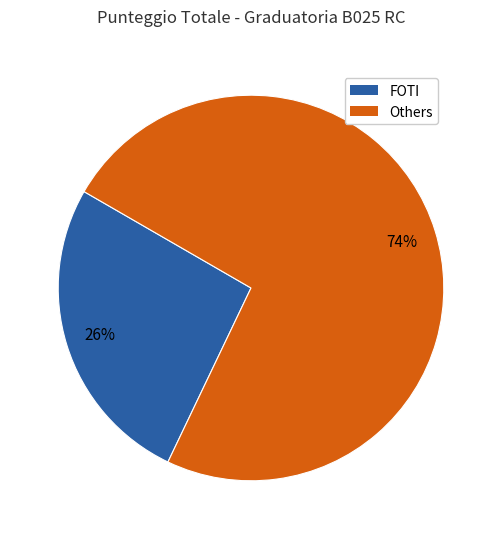

Is there a majority slice in this chart?

Yes